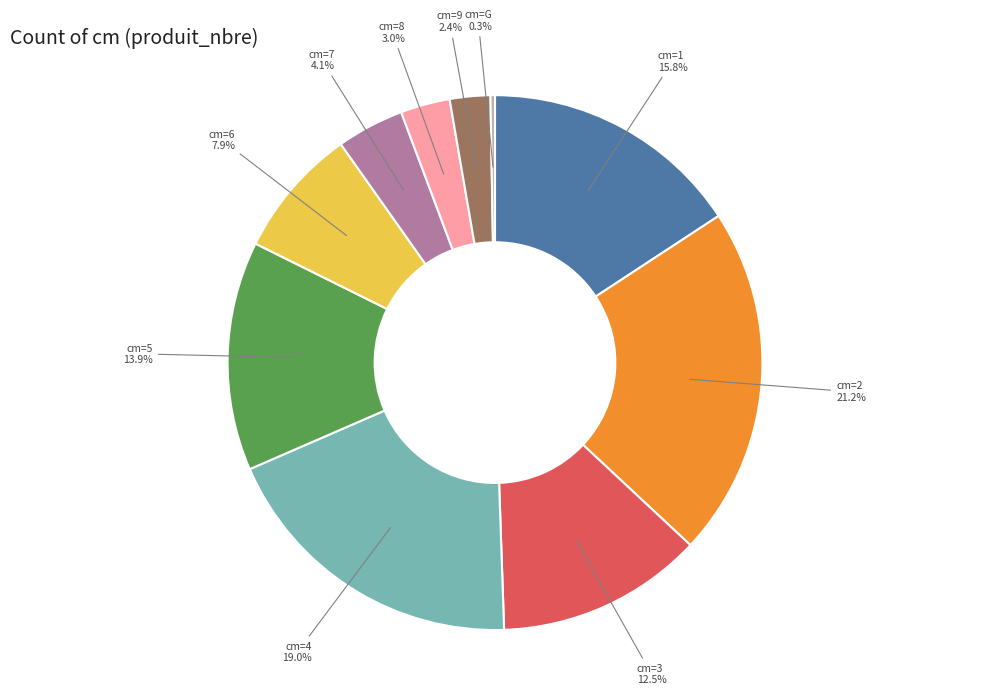

Between cm=2 and cm=5, which is larger?

cm=2